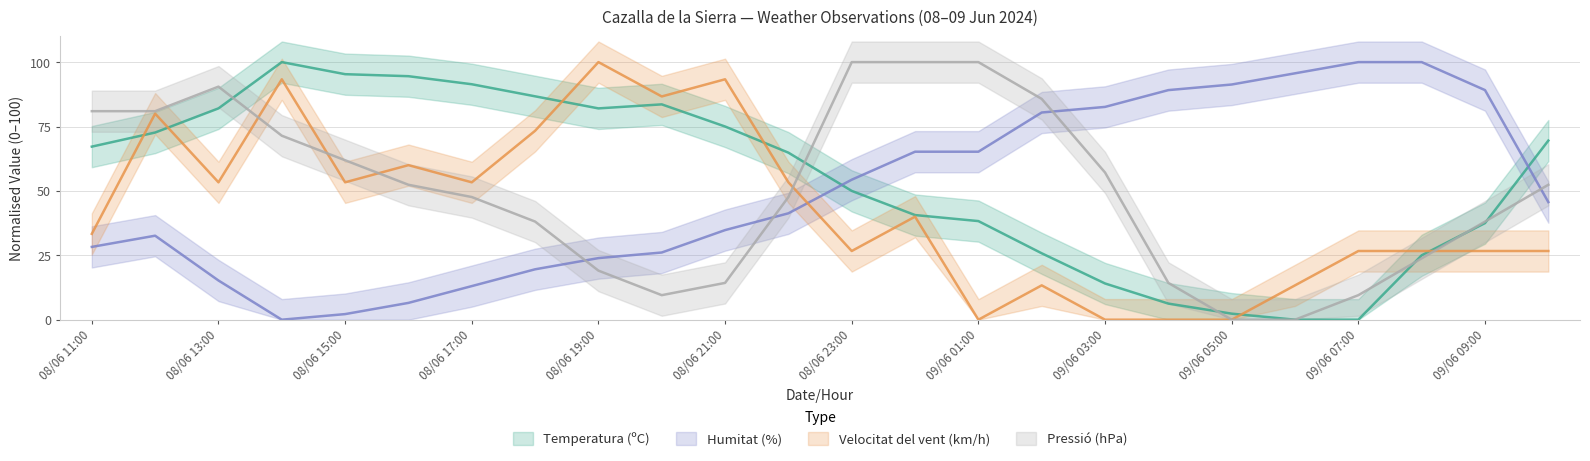

What is the value of the Velocitat del vent (km/h) point at the 23rd from the left?

26.7